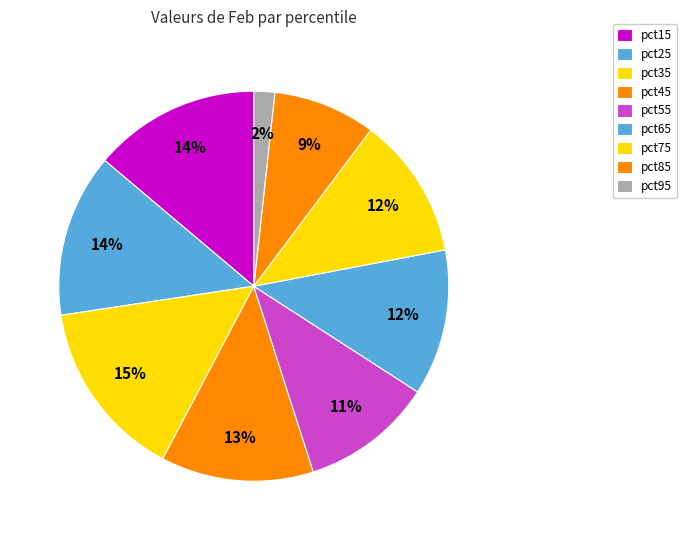

To the nearest percent, what is the difference between the pct45 and pct25 slice percentages?

1%